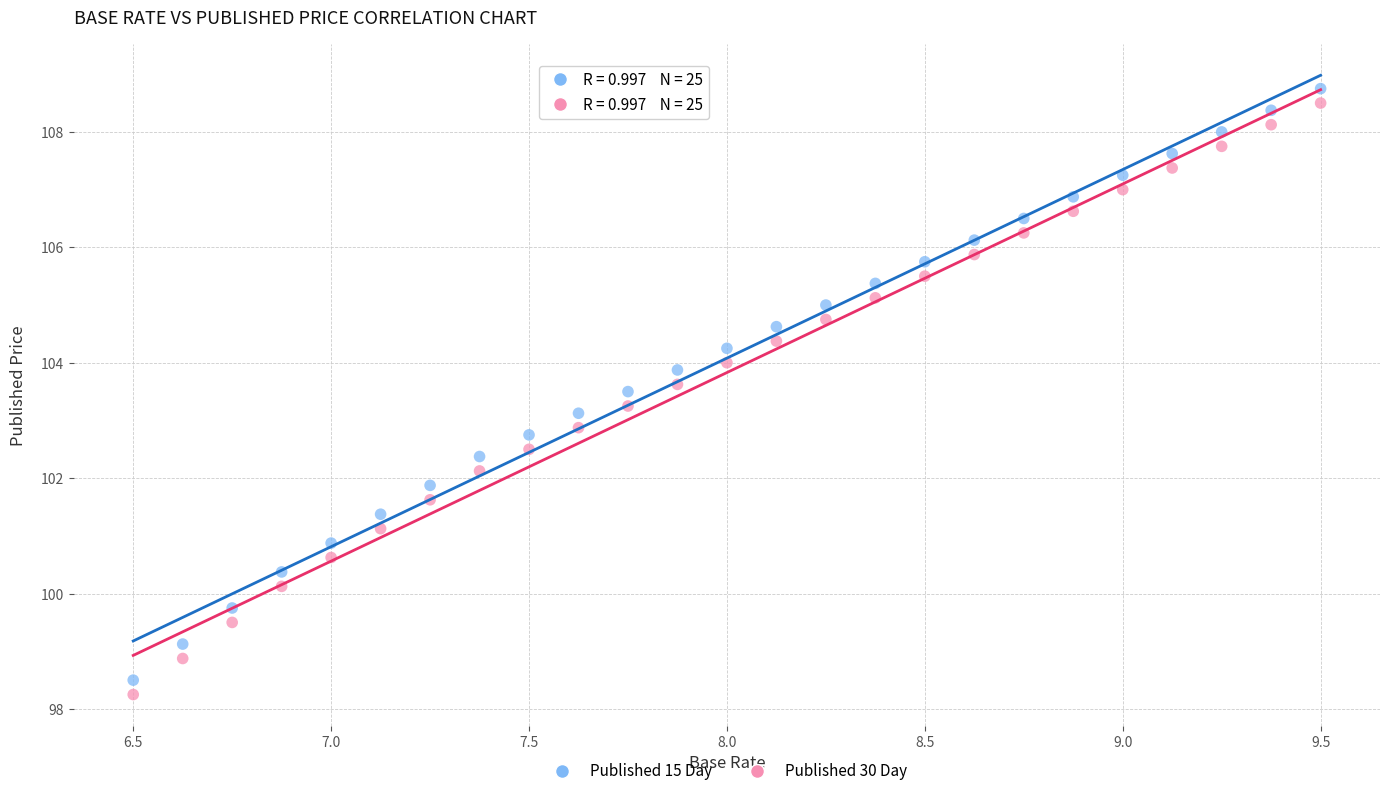

What is the X range (max minus min) for the scatter plot?

3.0